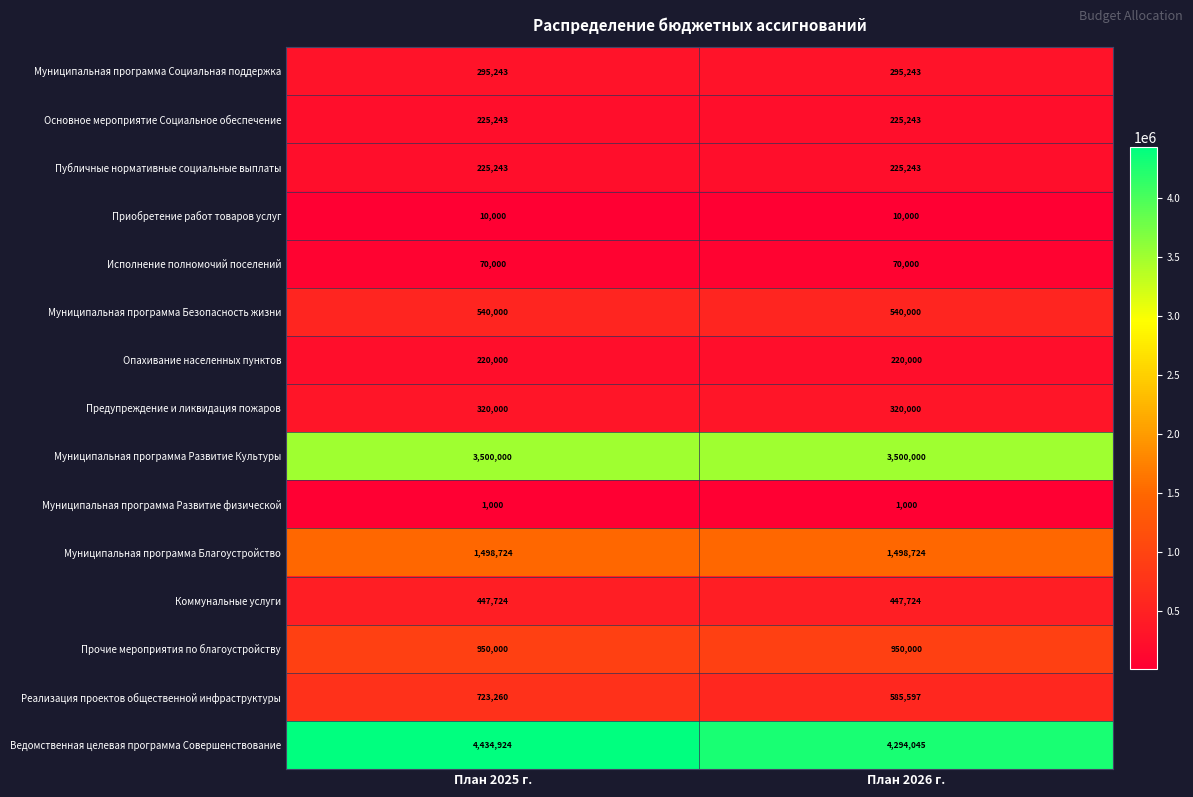

What is the spread (max minus min) of values at План 2026 г.?

4293045